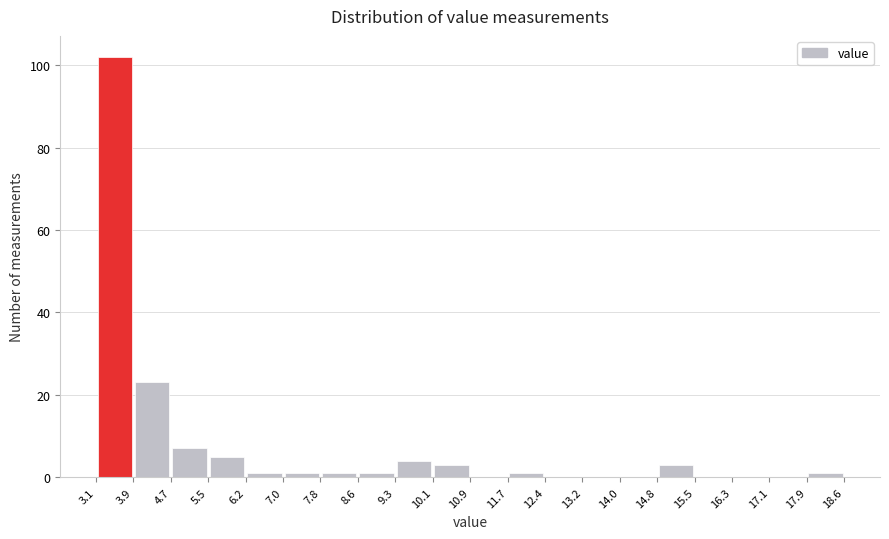

Reading left to right, list every bar in this chart as the range it spans on the x-axis followed by its height. The values are not printed on the chart, so give them approximately, as read against the axis.

3.1 to 3.9: 102
3.9 to 4.7: 24
4.7 to 5.5: 8
5.5 to 6.2: 6
6.2 to 7.0: under 2
7.0 to 7.8: under 2
7.8 to 8.6: under 2
8.6 to 9.3: under 2
9.3 to 10.1: 4
10.1 to 10.9: 4
10.9 to 11.7: 0
11.7 to 12.4: under 2
12.4 to 13.2: 0
13.2 to 14.0: 0
14.0 to 14.8: 0
14.8 to 15.5: 4
15.5 to 16.3: 0
16.3 to 17.1: 0
17.1 to 17.9: 0
17.9 to 18.6: under 2